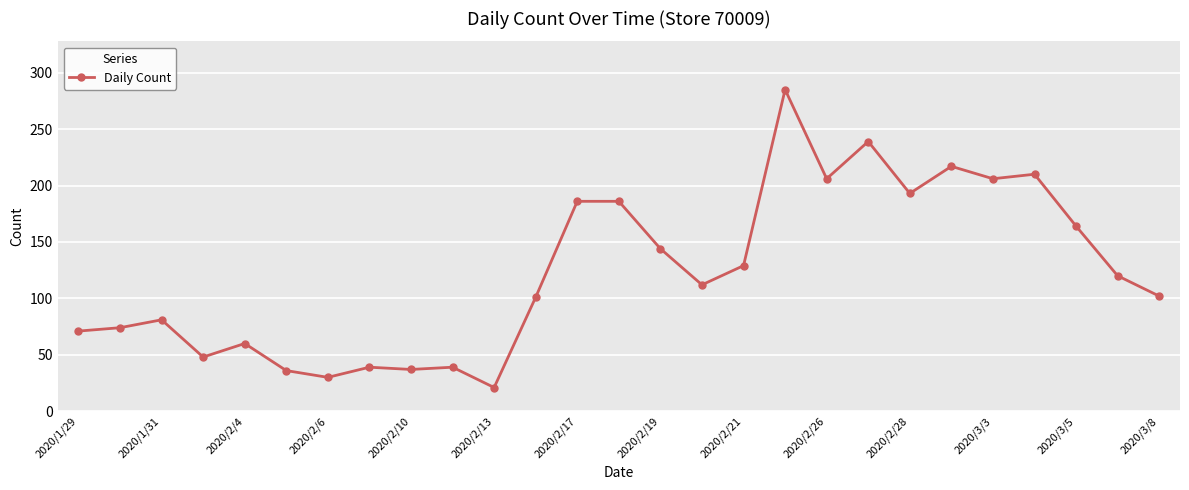

Count the number of categories in the chart.

27